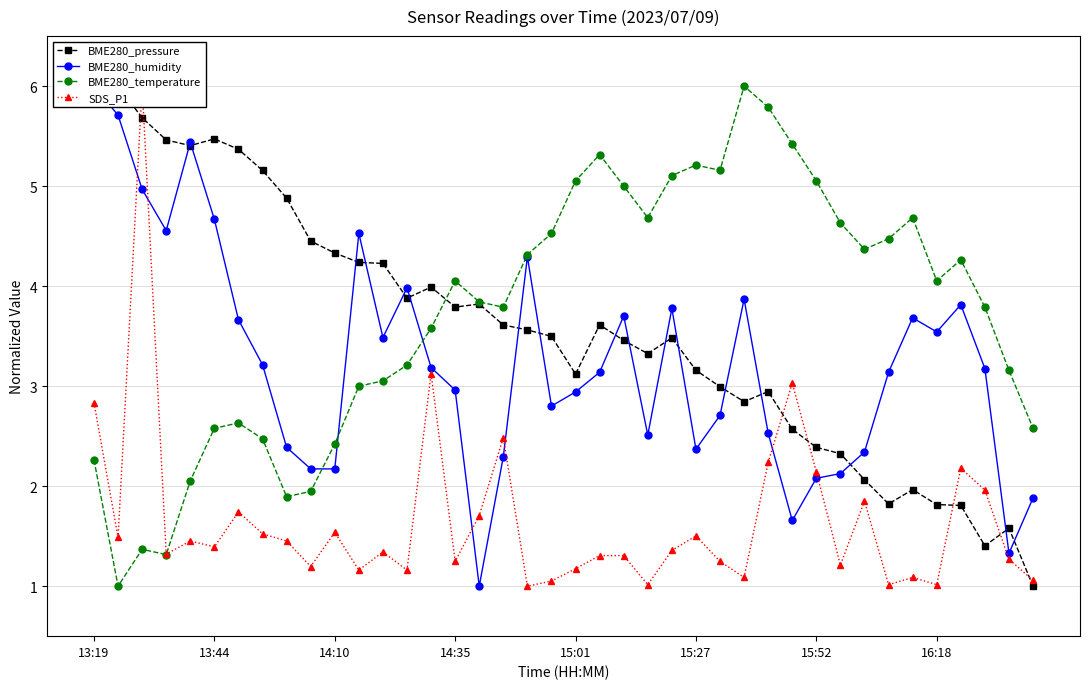

What is the spread (max minus min) of values at 11?

3.4